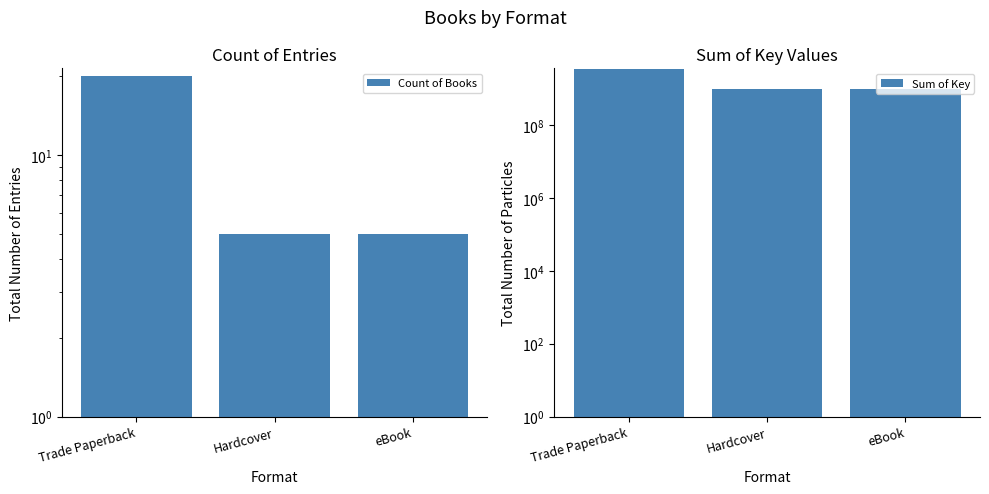

What is the value of the Count of Books bar at the 1st from the left?

20